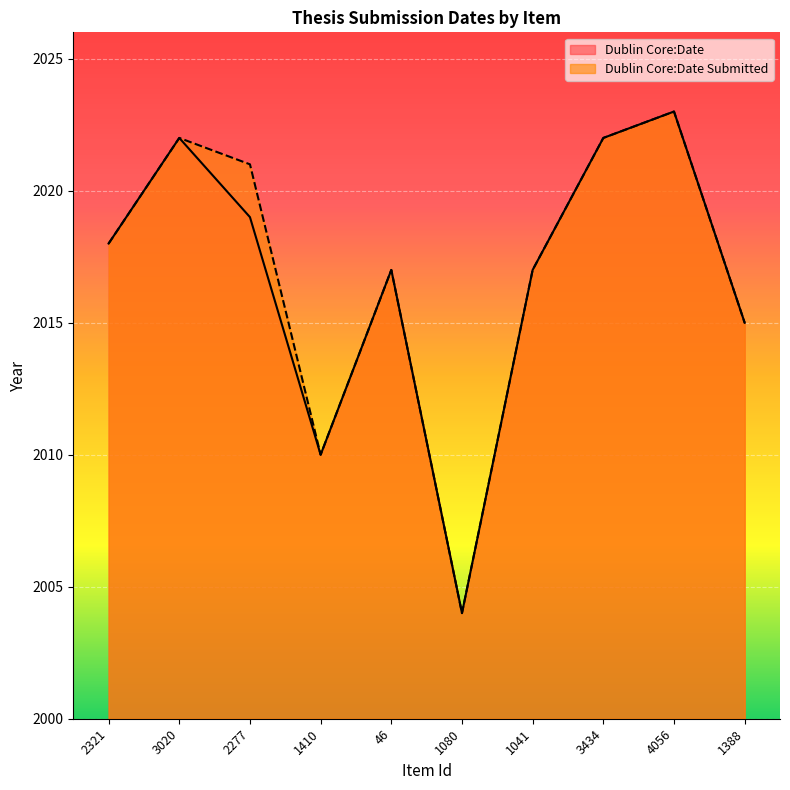

Reading left to right, extract all data points from this chart.

Dublin Core:Date: 2321=2018	3020=2022	2277=2019	1410=2010	46=2017	1080=2004	1041=2017	3434=2022	4056=2023	1388=2015
Dublin Core:Date Submitted: 2321=2018	3020=2022	2277=2021	1410=2010	46=2017	1080=2004	1041=2017	3434=2022	4056=2023	1388=2015